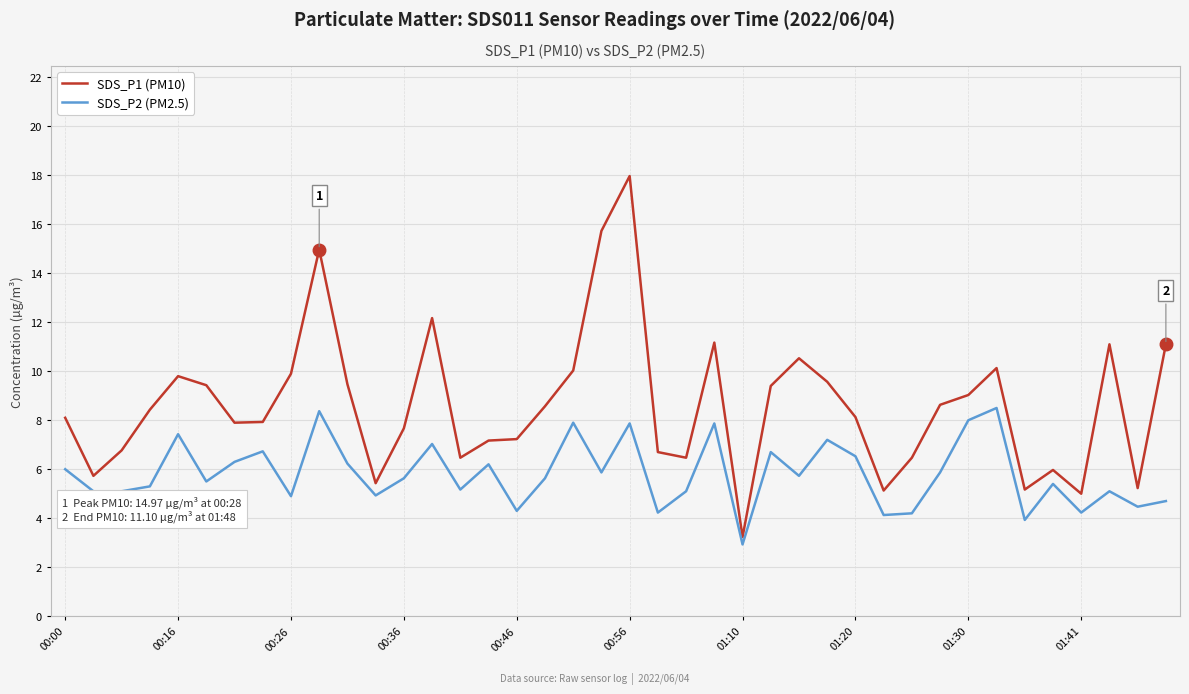

Which series has the largest total across all categories?

SDS_P1 (PM10)